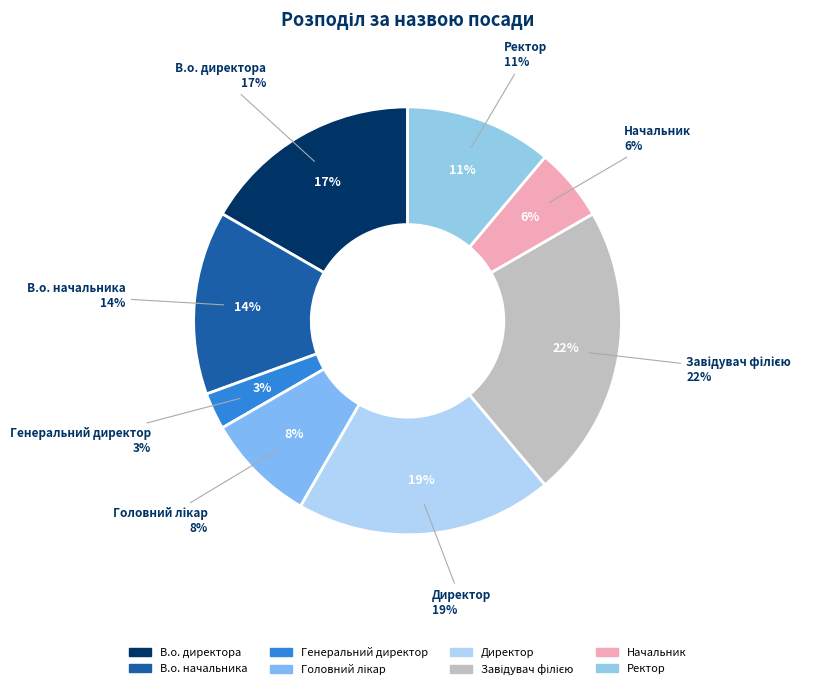

Is Ректор the majority of the pie?

No